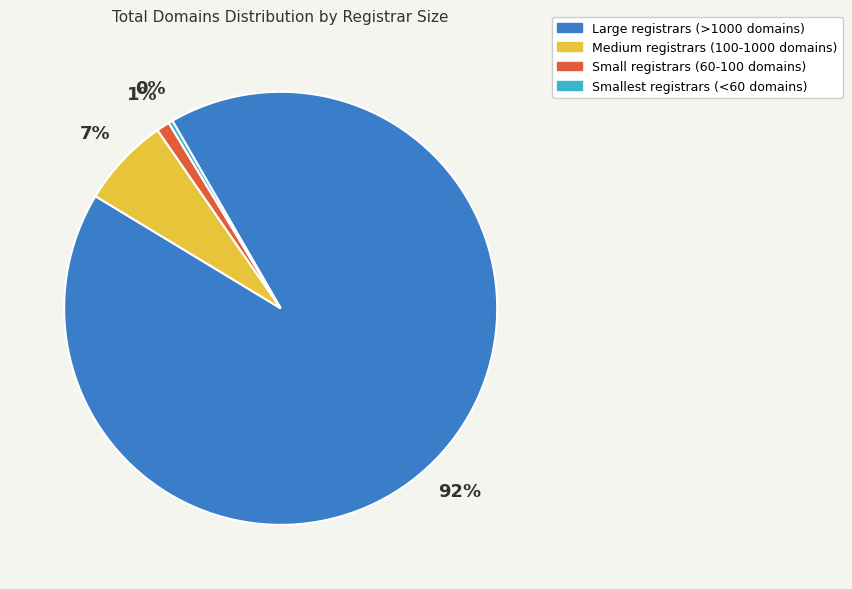

Is there a majority slice in this chart?

Yes